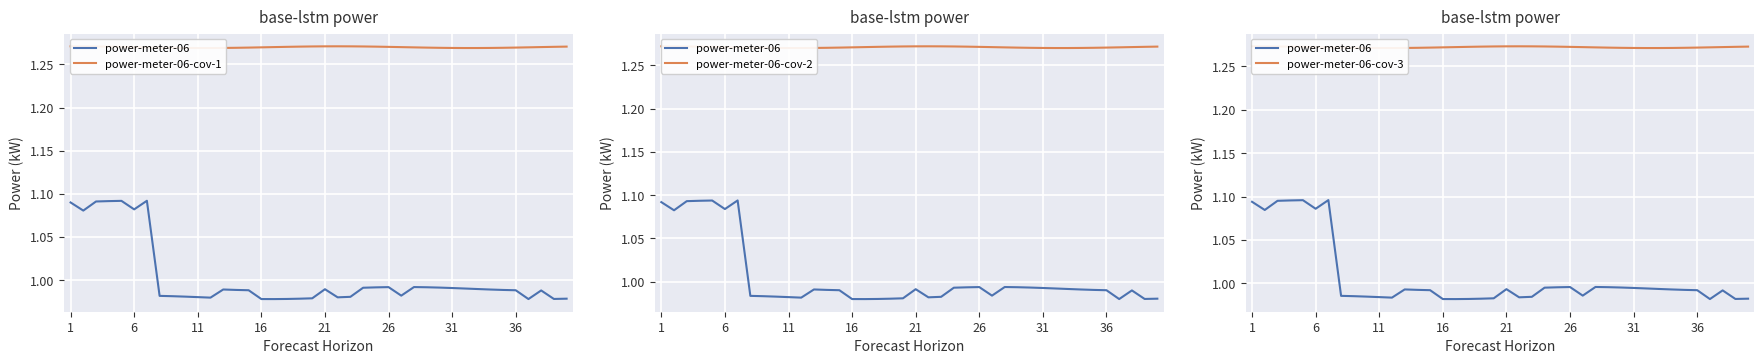

True or false: power-meter-06 has a value of 1.0 at 39.

True